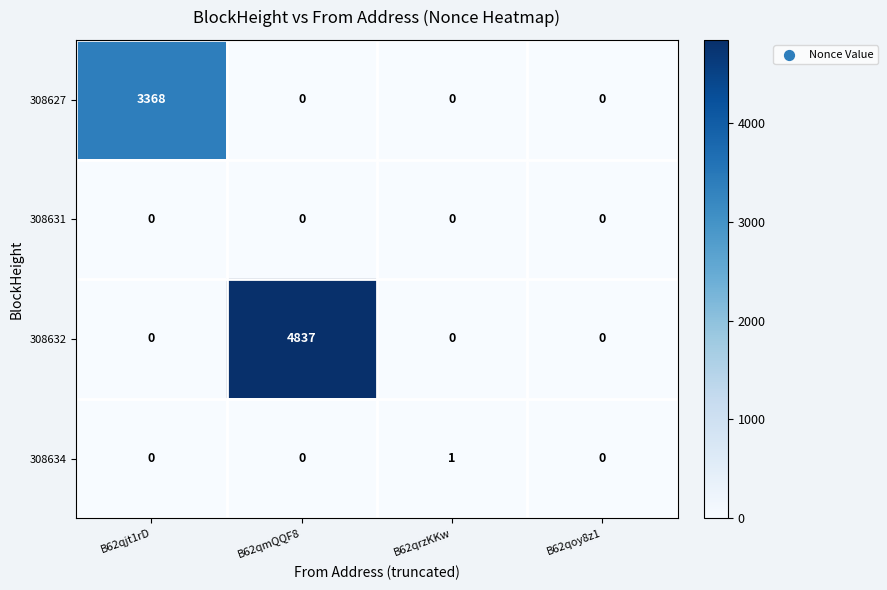

What is the maximum value shown in the chart?

4837